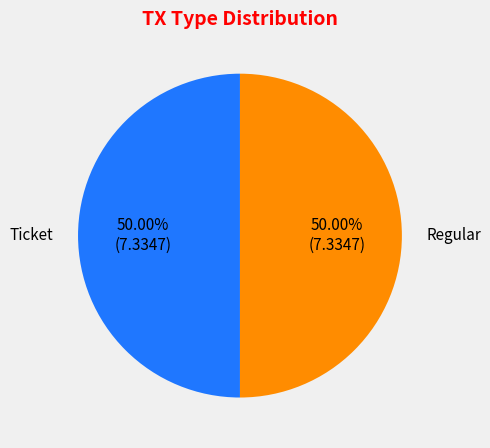

Approximately how many times larger is the value at Regular compared to Ticket?

1.0